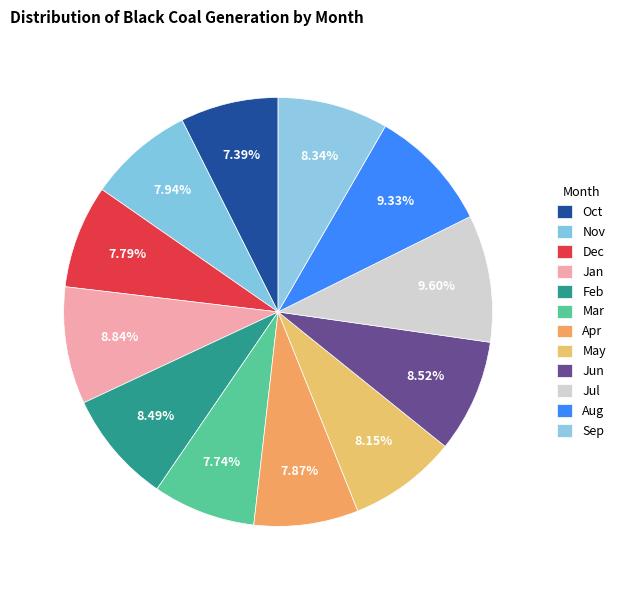

Which category has the biggest portion of the pie?

Jul